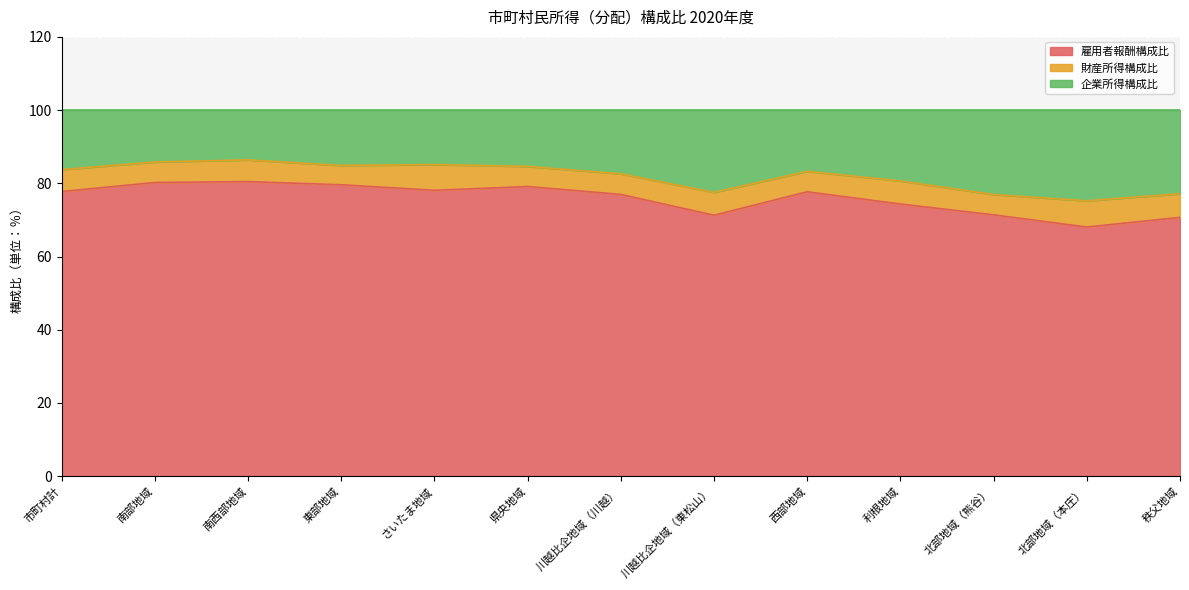

What is the total value across all series at 利根地域?

100.0